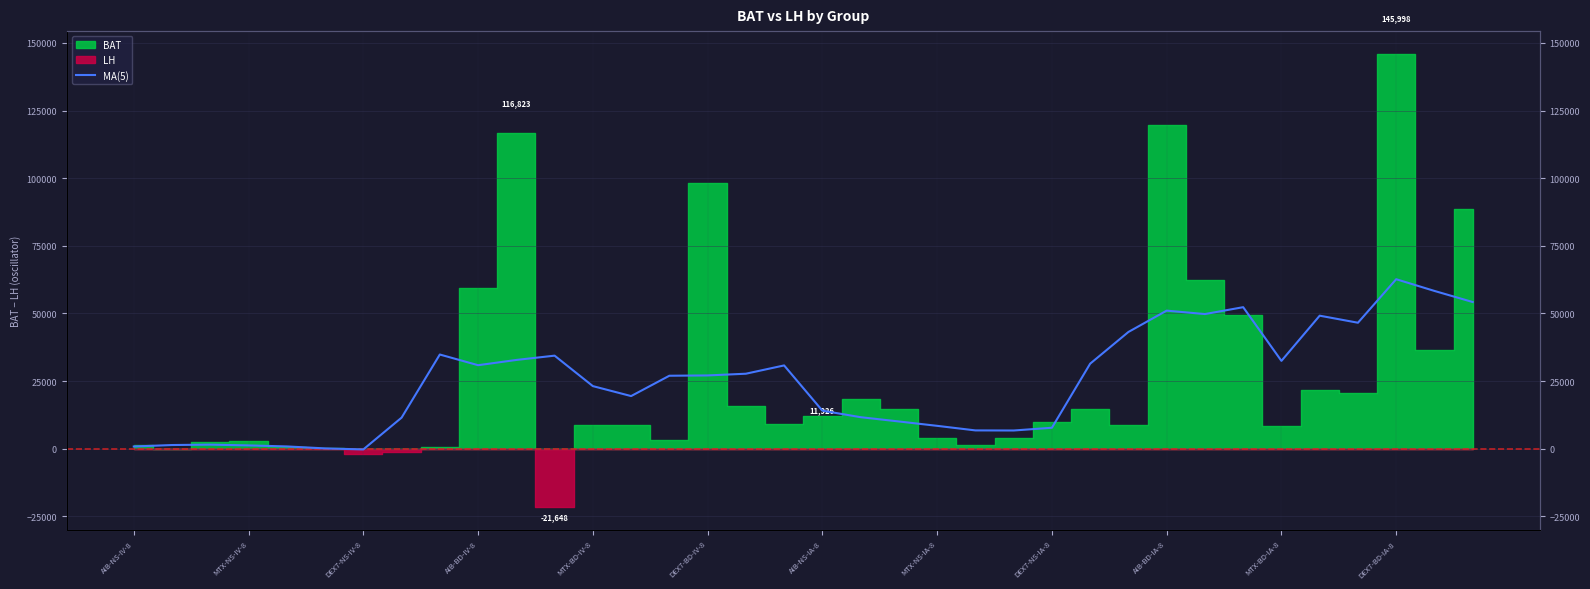

The chart shows a value of 30790.4 at 17. True or false?

True